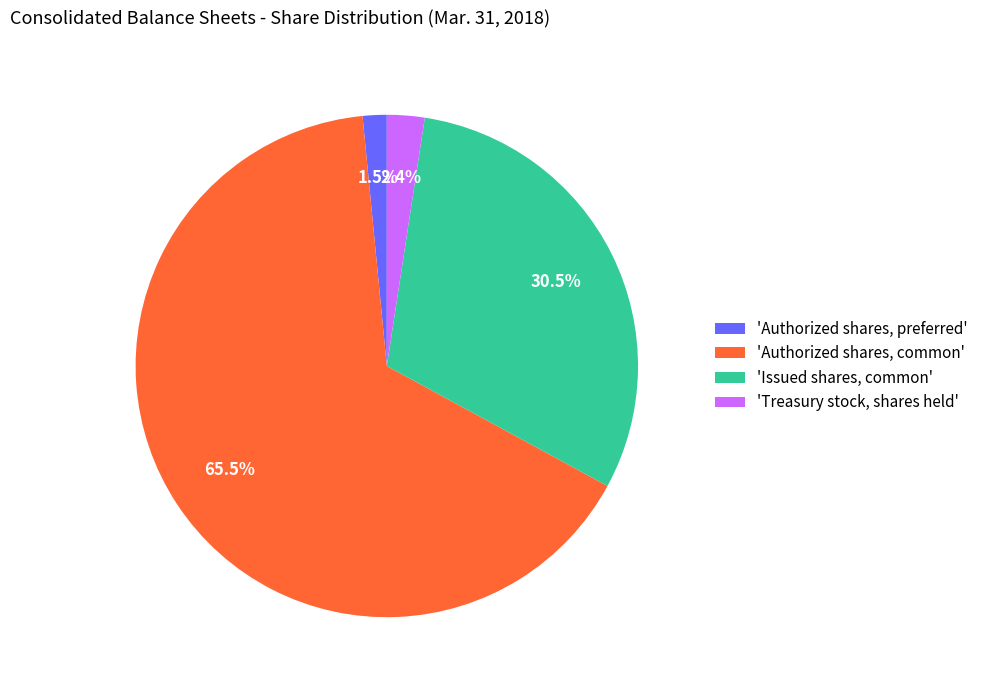

To the nearest percent, what is the difference between the largest and smallest slice percentages?

64%